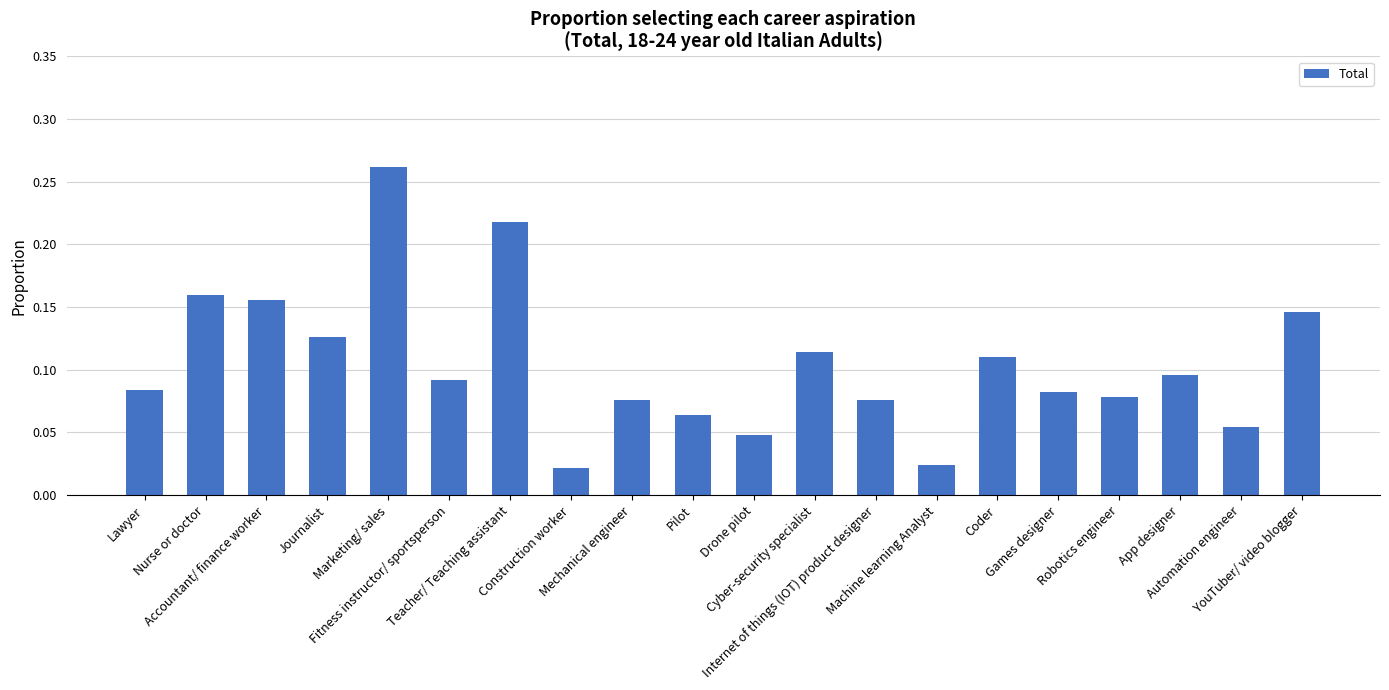

Are the bars horizontal?

No